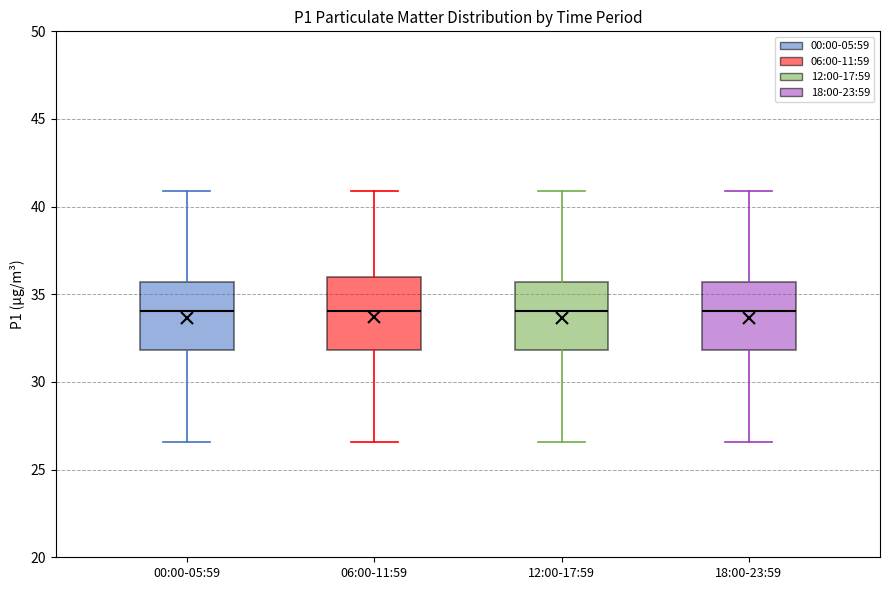

Reading left to right, transcribe this box plot: for each box, give where its median line is, the range the box spans, and where its two whiskers end, as read against the y-axis. The values are not printed on the chart, so give them approximately, as read against the axis.

00:00-05:59: median 34.0, box 32.0 to 35.5, whiskers 26.5 to 41.0
06:00-11:59: median 34.0, box 32.0 to 36.0, whiskers 26.5 to 41.0
12:00-17:59: median 34.0, box 32.0 to 35.5, whiskers 26.5 to 41.0
18:00-23:59: median 34.0, box 32.0 to 35.5, whiskers 26.5 to 41.0